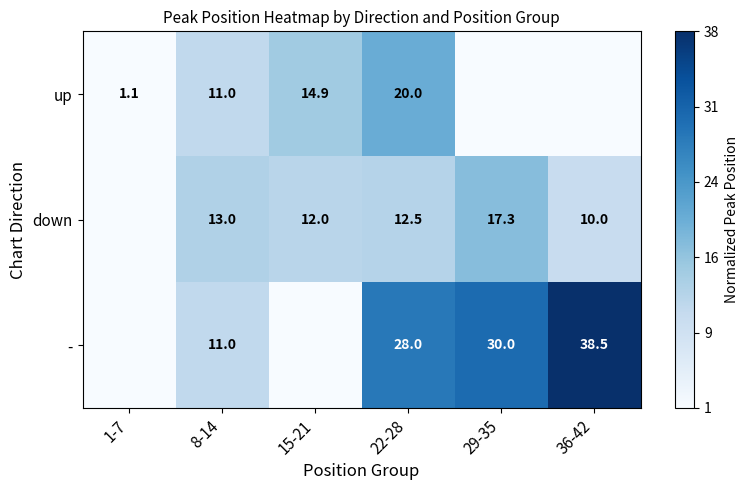

What is the sum of the up values at 1-7 and 15-21?

16.0